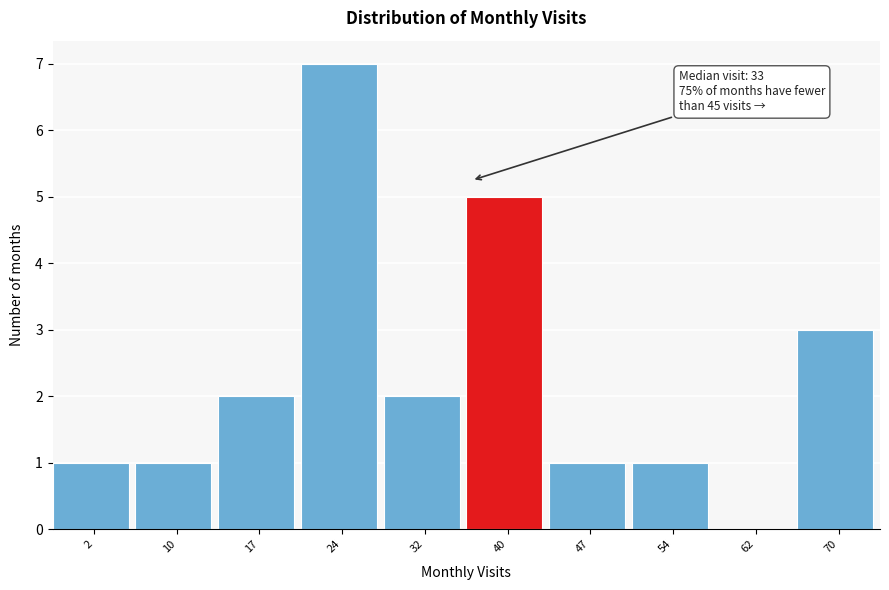

Reading right to left, list all the values displayed in this chart.

70=3	62=0	54=1	47=1	40=5	32=2	24=7	17=2	10=1	2=1